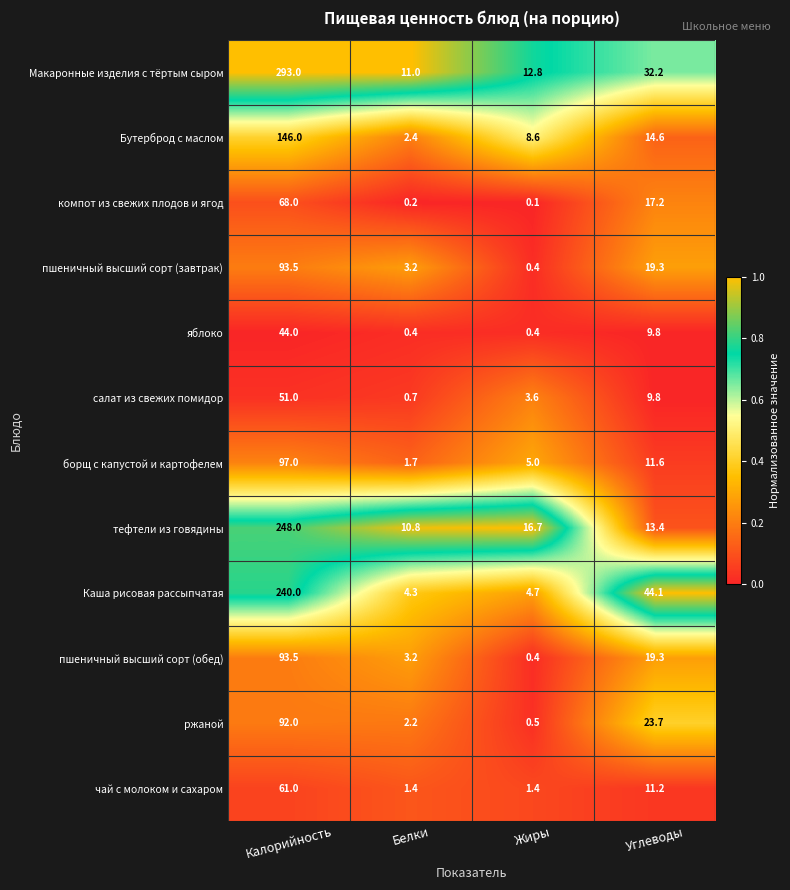

At which category does the chart reach its minimum across all series?

Жиры